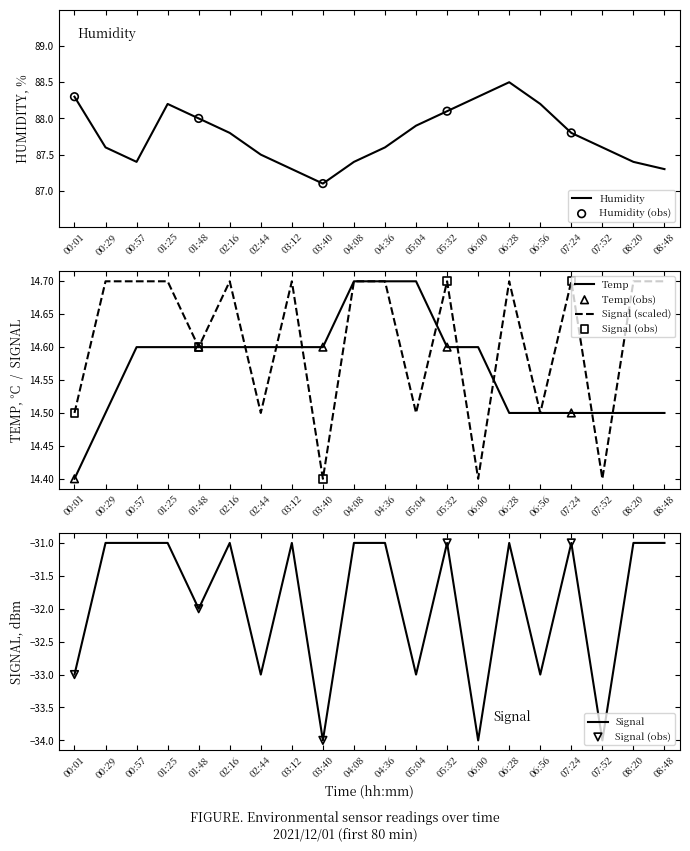

Which series reaches the minimum Y coordinate?

Temp